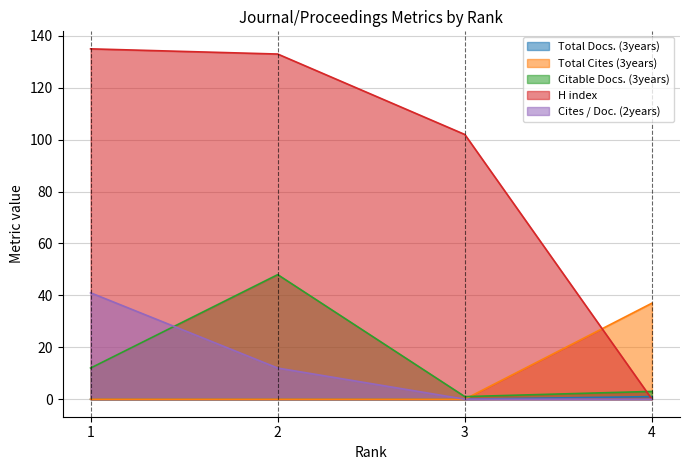

Where is Total Cites (3years) nearest to the value 18?

1